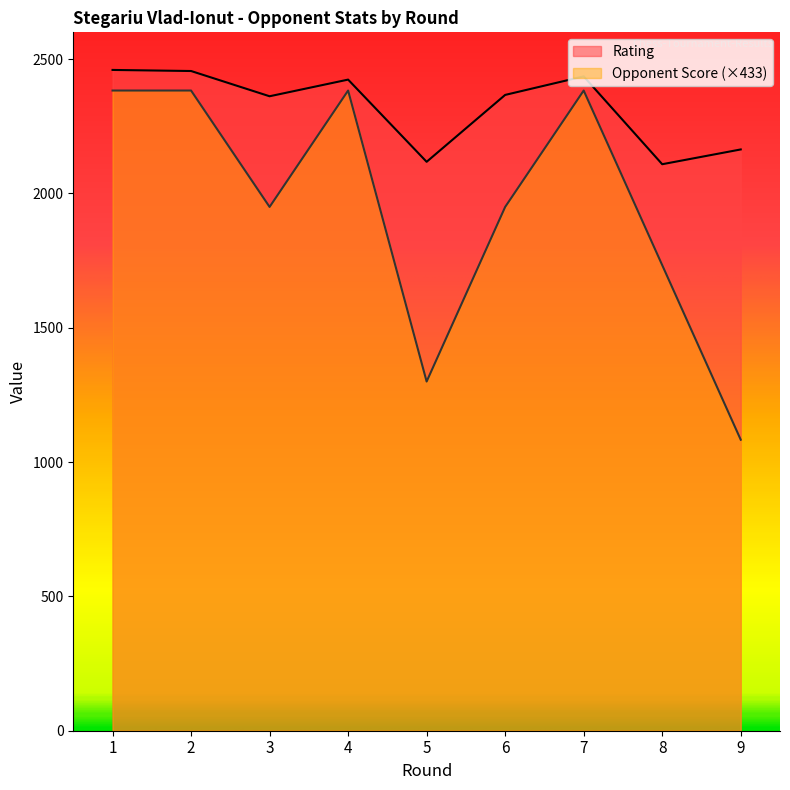

Where is Rating nearest to the value 2284?

3